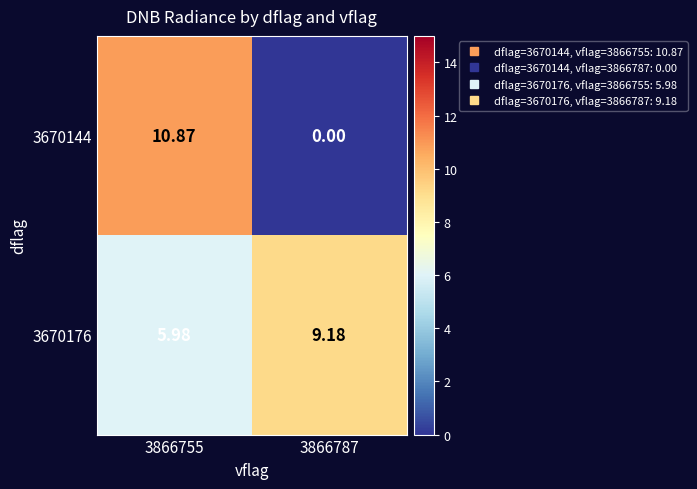

Is the value of 3670144 at 3866787 greater than the value of 3670176 at 3866787?

No